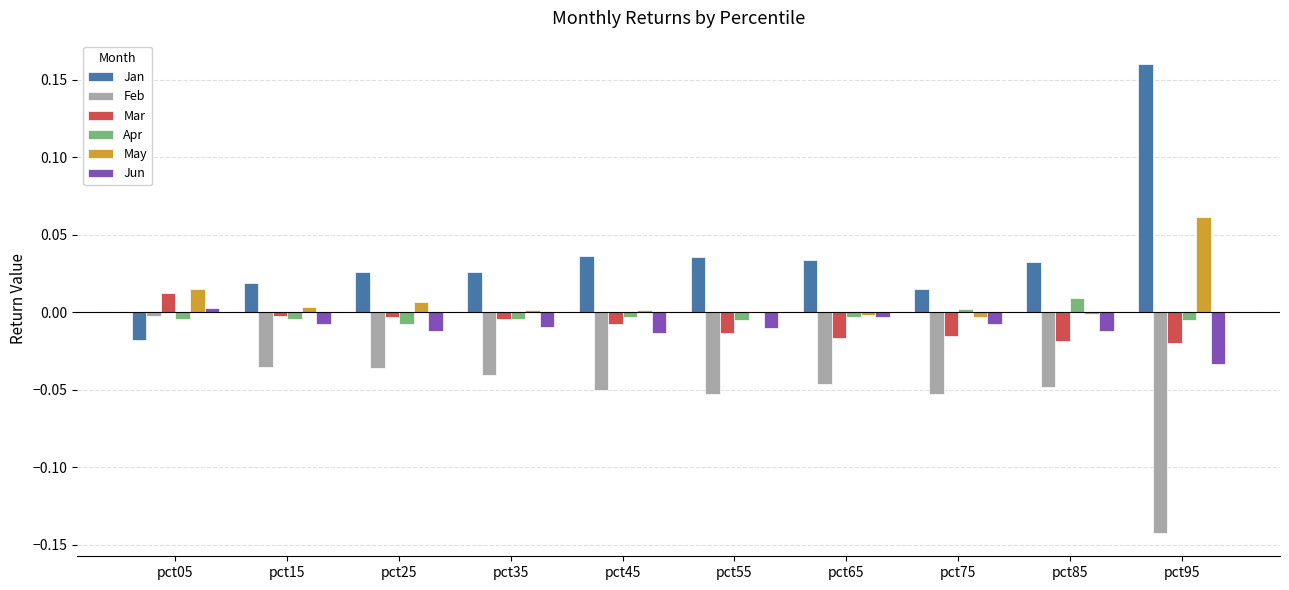

How many series are shown in this chart?

6